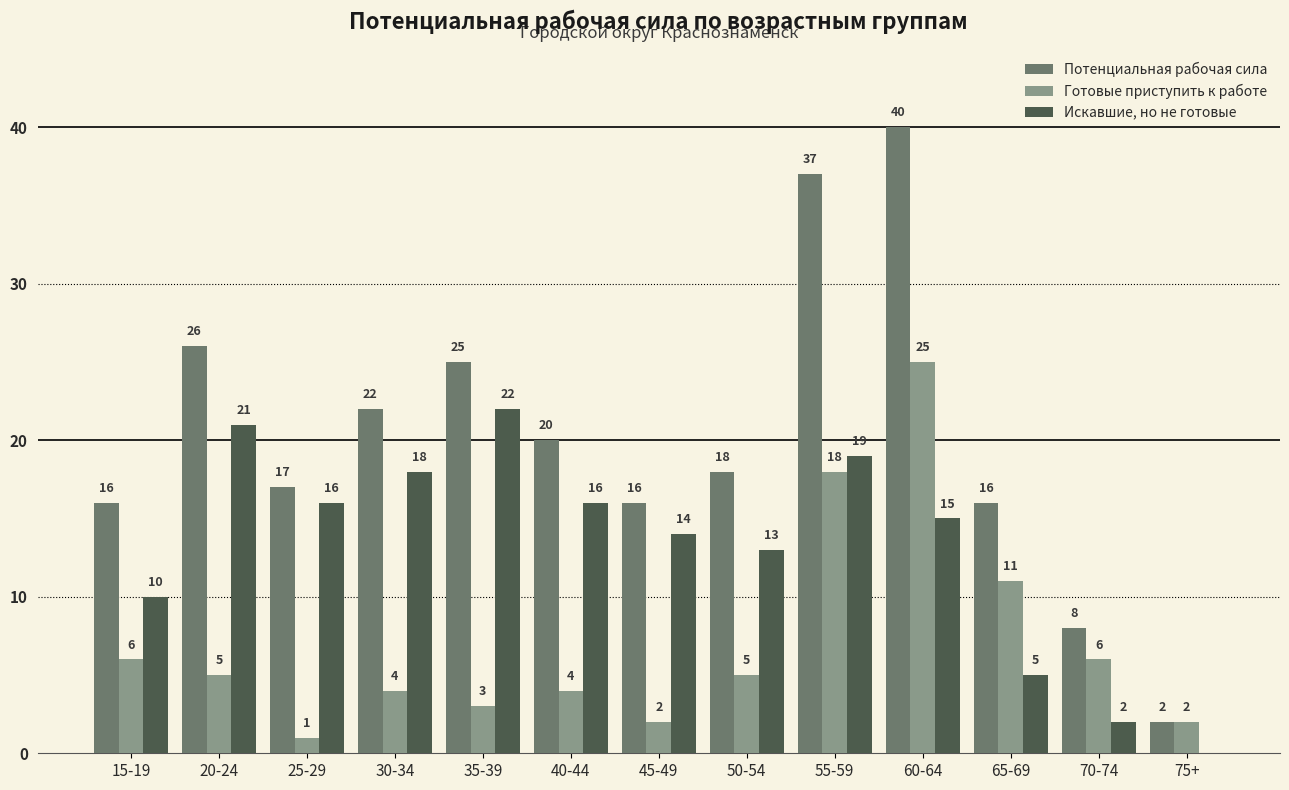

Reading left to right, transcribe all the data shown in this chart.

Потенциальная рабочая сила: 15-19=16	20-24=26	25-29=17	30-34=22	35-39=25	40-44=20	45-49=16	50-54=18	55-59=37	60-64=40	65-69=16	70-74=8	75+=2
Готовые приступить к работе: 15-19=6	20-24=5	25-29=1	30-34=4	35-39=3	40-44=4	45-49=2	50-54=5	55-59=18	60-64=25	65-69=11	70-74=6	75+=2
Искавшие, но не готовые: 15-19=10	20-24=21	25-29=16	30-34=18	35-39=22	40-44=16	45-49=14	50-54=13	55-59=19	60-64=15	65-69=5	70-74=2	75+=0